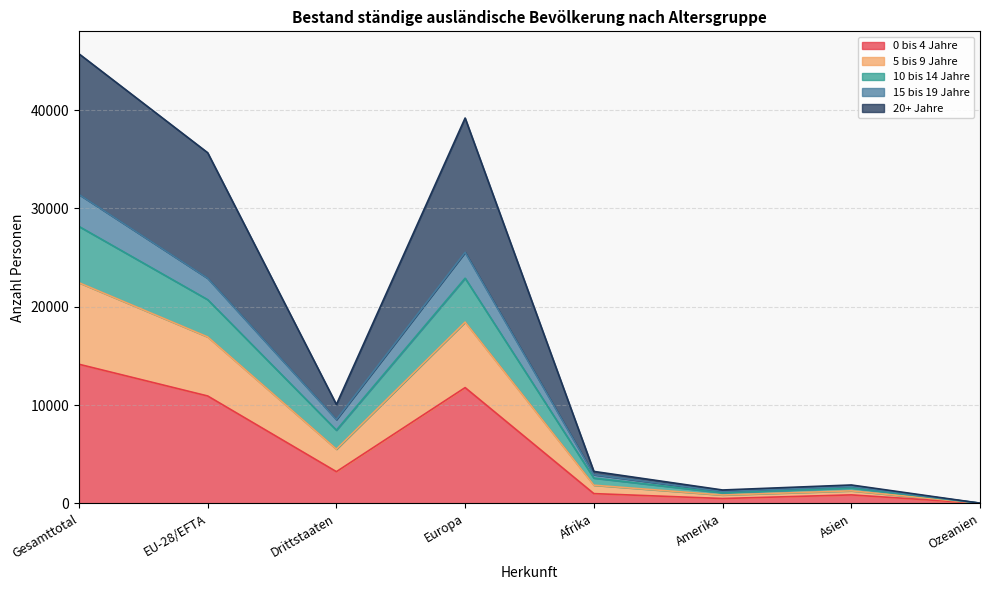

Which series has the largest total across all categories?

20+ Jahre